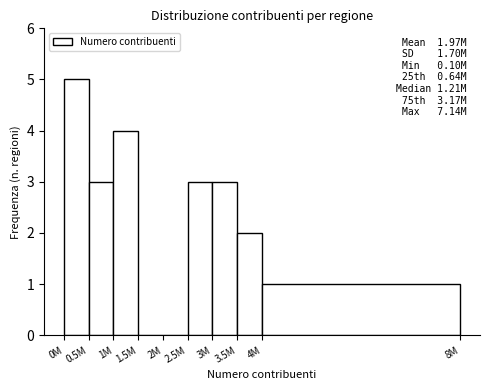

Reading left to right, transcribe all the data shown in this chart.

0M=5	0.5M=3	1M=4	1.5M=0	2M=0	2.5M=3	3M=3	3.5M=2	4M=1